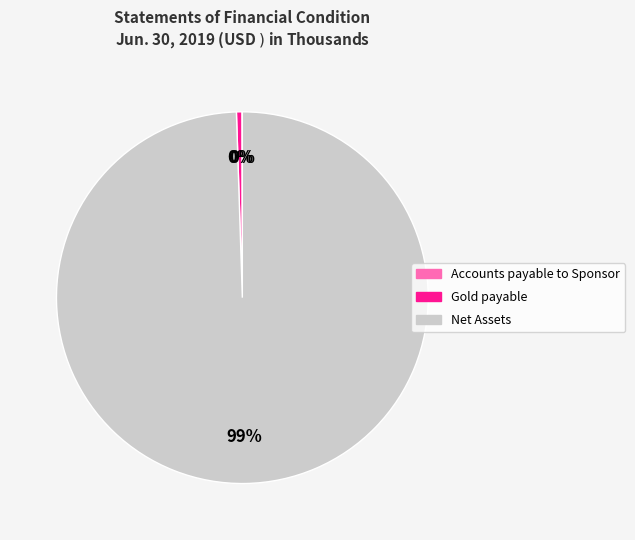

To the nearest percent, what is the combined percentage of Gold payable and Net Assets?

100%